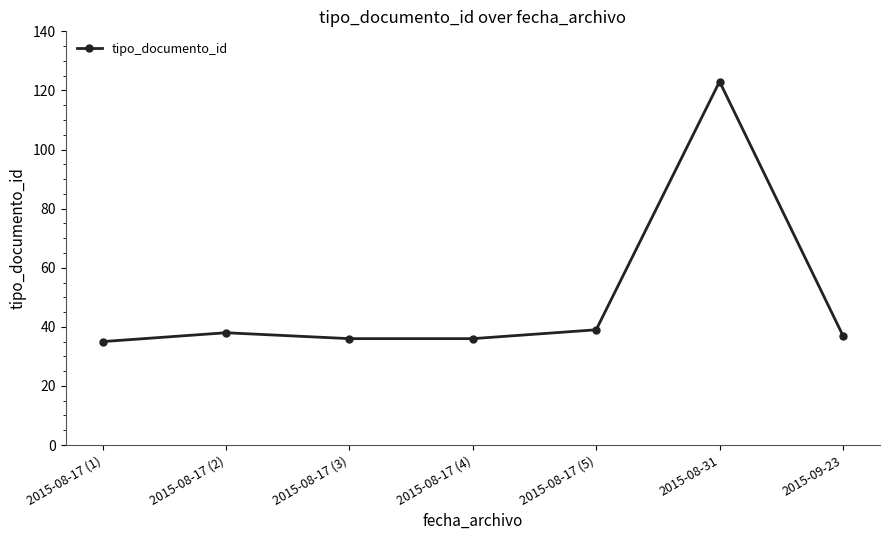

True or false: there are more than 0 points higher than both neighbors.

True